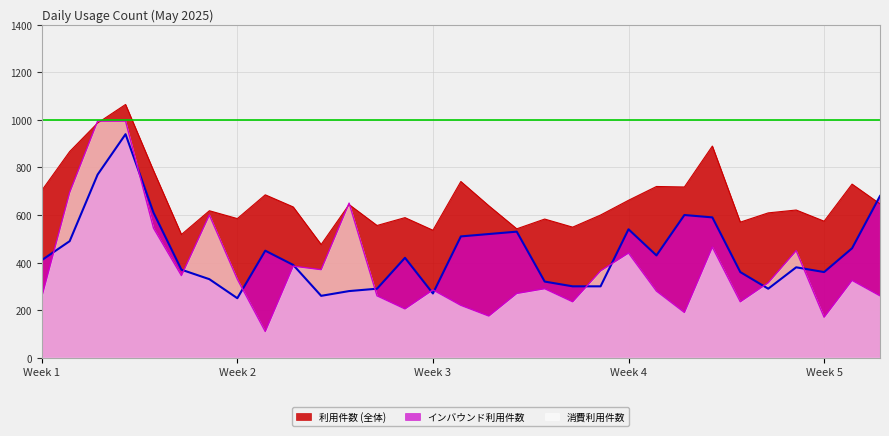

Does the chart display data point markers on the line(s)?

No